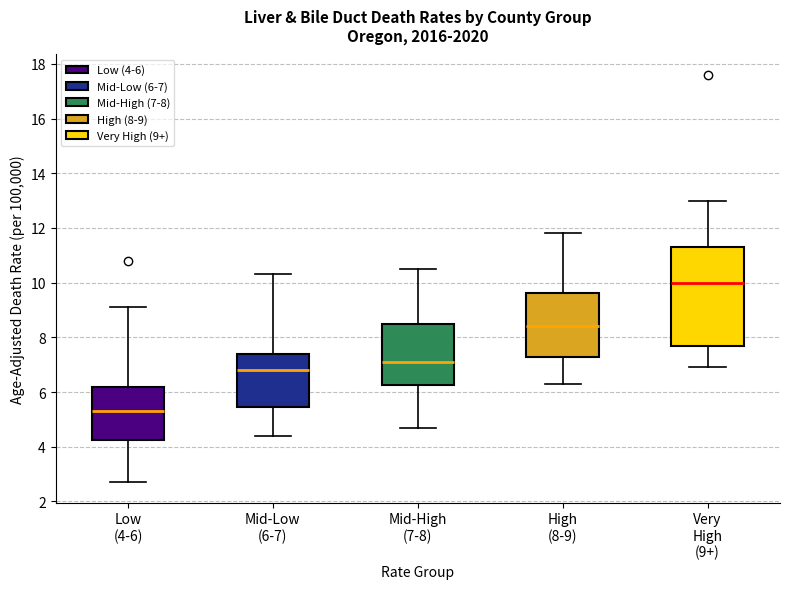

Where does the median line of the box for Mid-Low (6-7) sit on the y-axis? The values are not printed on the chart, so give them approximately, as read against the axis.

6.8